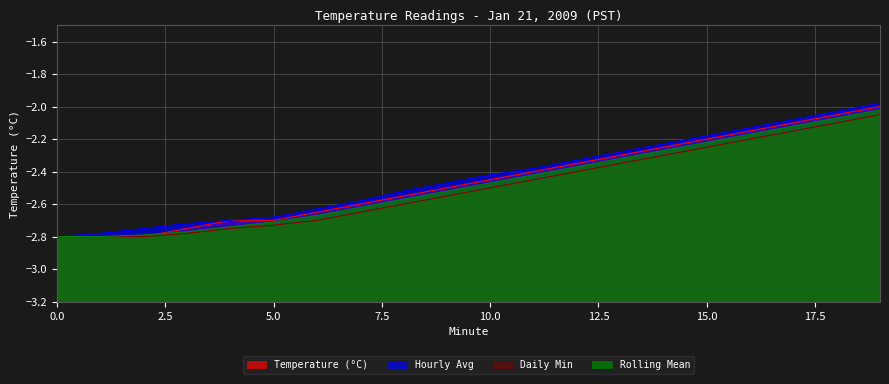

Does the chart have visible grid lines?

Yes